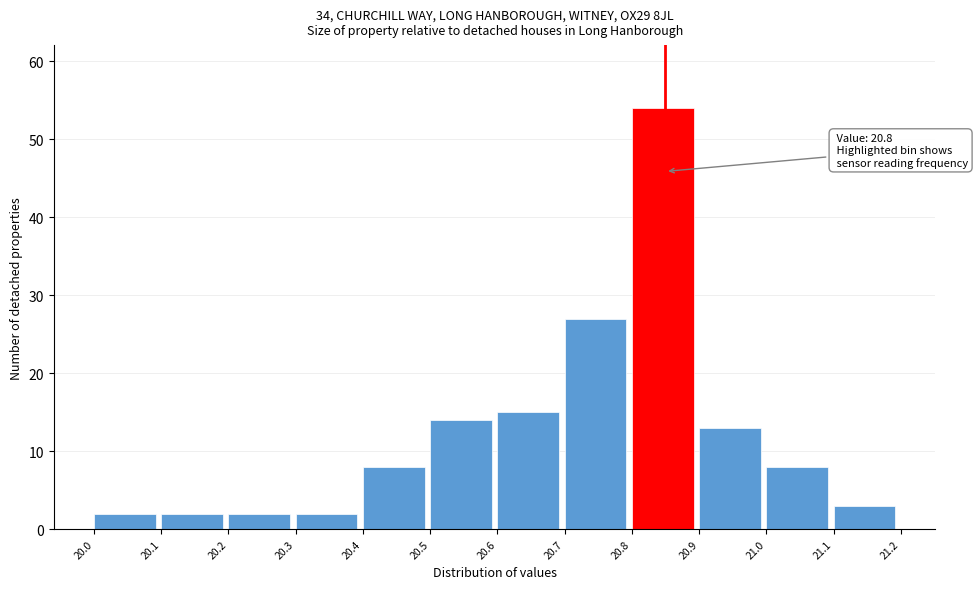

Over which range of the x-axis is the bar tallest?

20.8 to 20.9